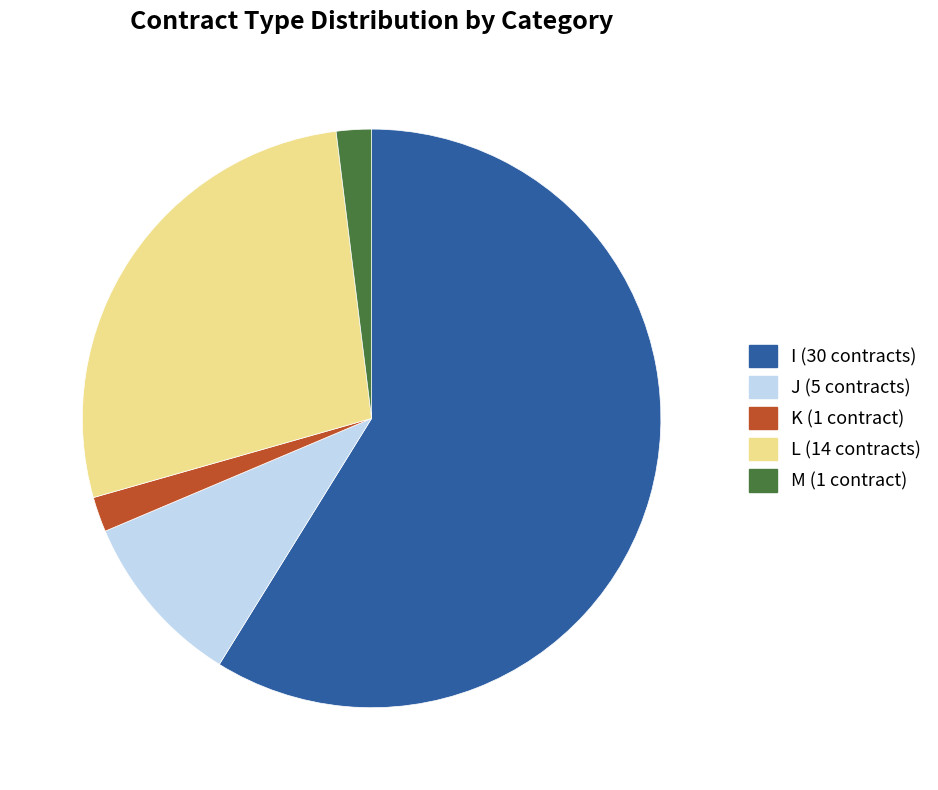

Is K (1 contract) the majority of the pie?

No